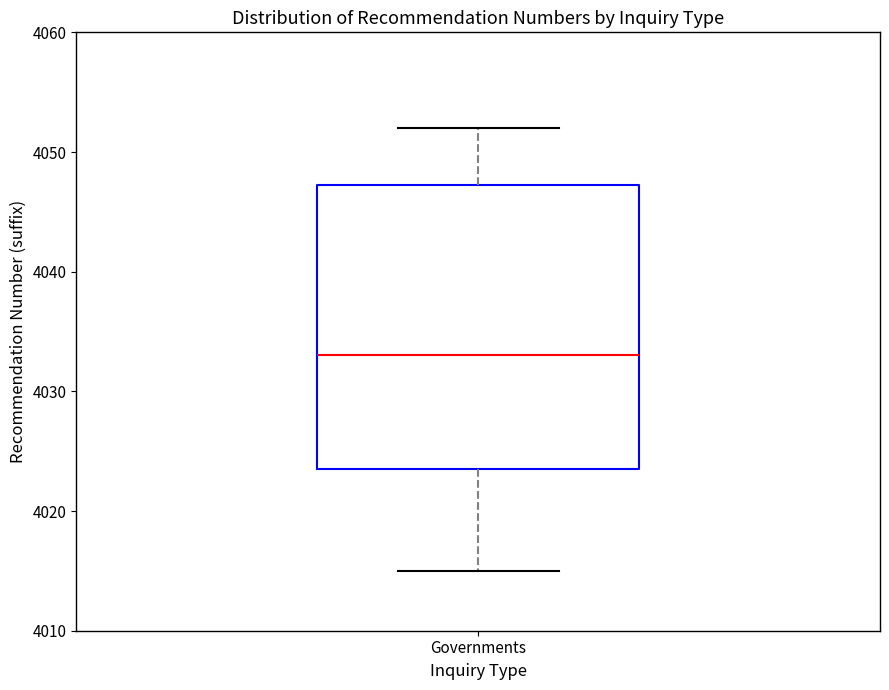

Transcribe this box plot: give where the median line is, the range the box spans, and where the two whiskers end, as read against the y-axis. The values are not printed on the chart, so give them approximately, as read against the axis.

median 4033, box 4024 to 4047, whiskers 4015 to 4052